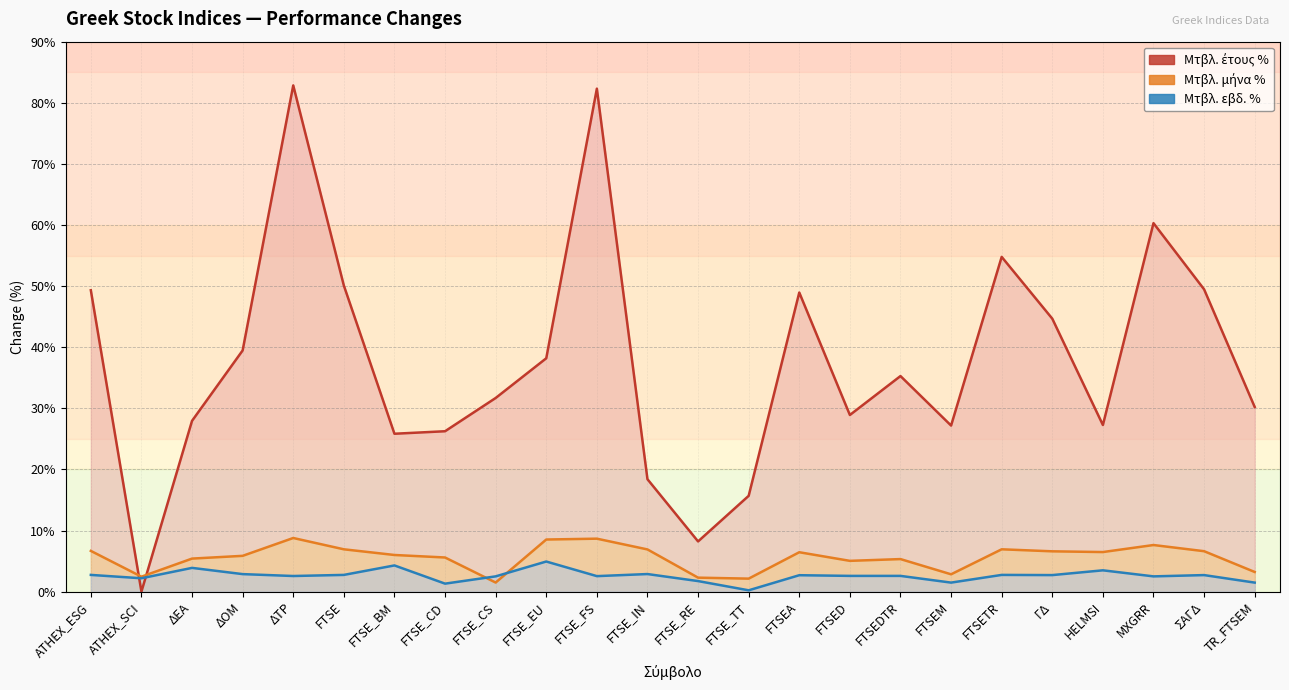

What is the maximum value shown in the chart?

82.8